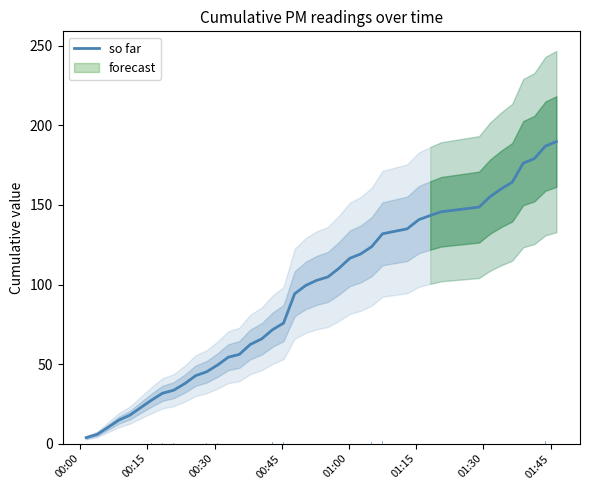

What is the maximum value for so far?

189.9